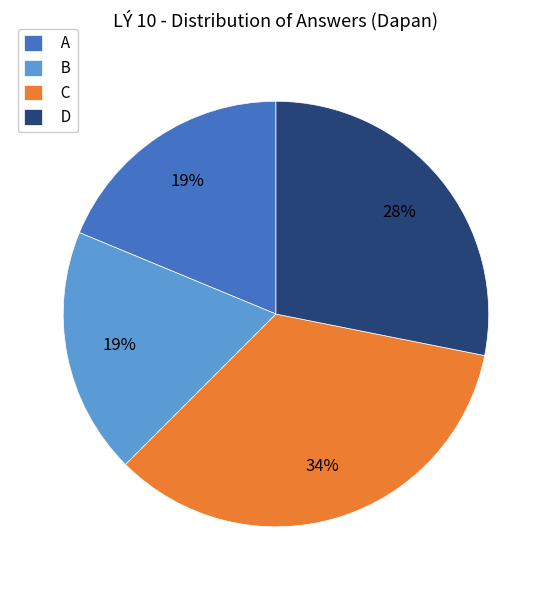

Does any single category account for the majority?

No